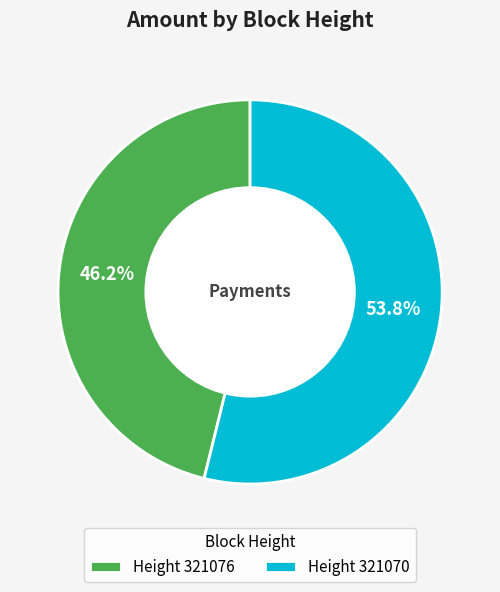

What is the ratio of the value at Height 321076 to the value at Height 321070?

0.9